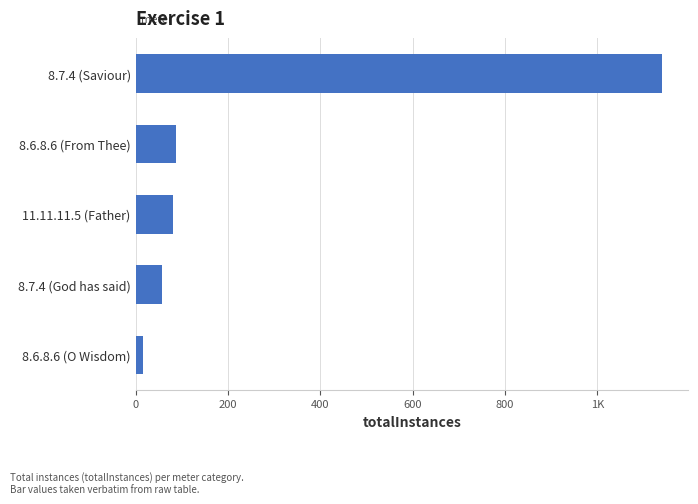

Are the bars horizontal?

Yes